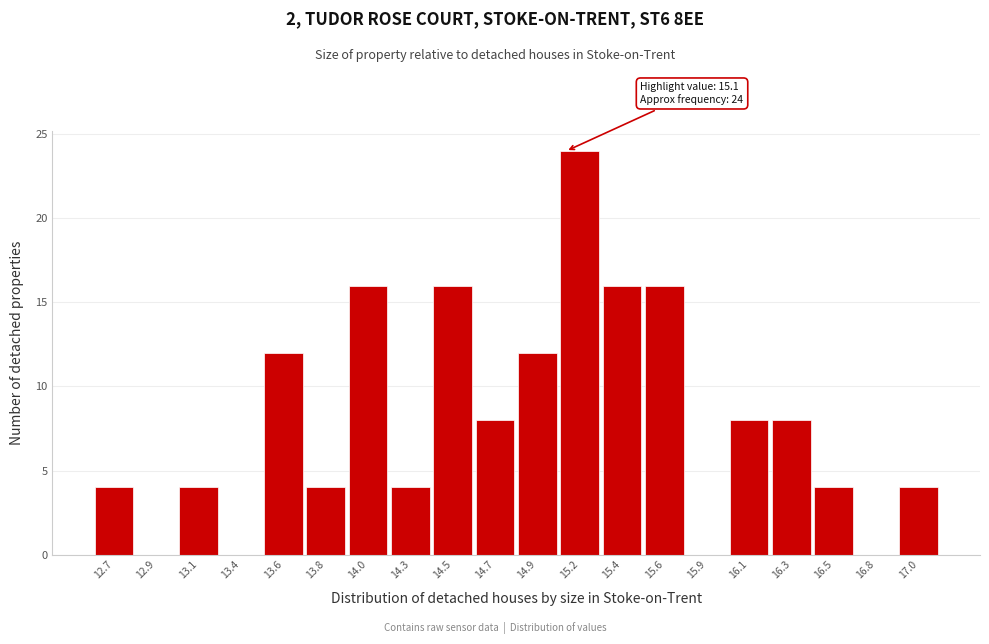

Over which range of the x-axis is the bar tallest?

15.05 to 15.30